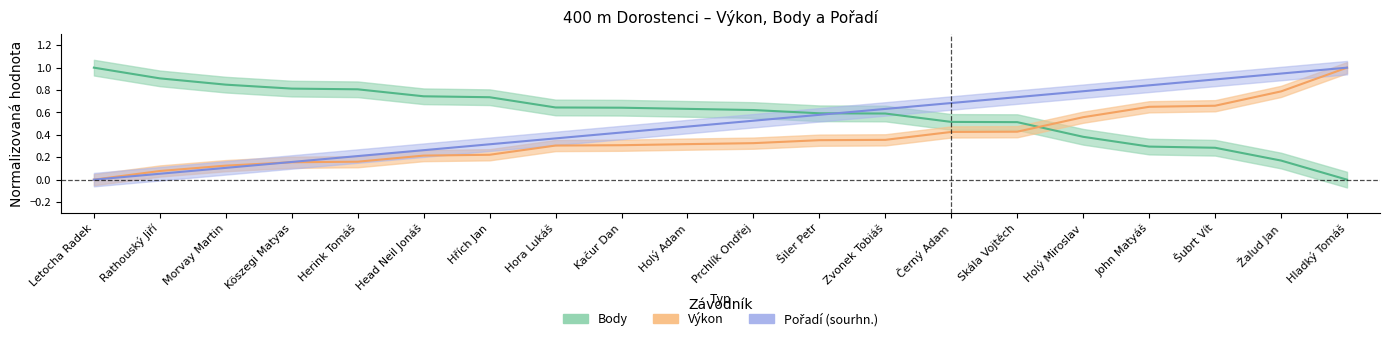

Reading left to right, extract all data points from this chart.

Výkon: Letocha Radek=0.0	Rathouský Jiří=0.1	Morvay Martin=0.1	Köszegi Matyas=0.2	Herink Tomáš=0.2	Head Neil Jonáš=0.2	Hřích Jan=0.2	Hora Lukáš=0.3	Kačur Dan=0.3	Holý Adam=0.3	Prchlík Ondřej=0.3	Šiler Petr=0.4	Zvonek Tobiáš=0.4	Černý Adam=0.4	Skála Vojtěch=0.4	Holý Miroslav=0.6	John Matyáš=0.7	Šubrt Vít=0.7	Žalud Jan=0.8	Hladký Tomáš=1.0
Body: Letocha Radek=1.0	Rathouský Jiří=0.9	Morvay Martin=0.8	Köszegi Matyas=0.8	Herink Tomáš=0.8	Head Neil Jonáš=0.7	Hřích Jan=0.7	Hora Lukáš=0.6	Kačur Dan=0.6	Holý Adam=0.6	Prchlík Ondřej=0.6	Šiler Petr=0.6	Zvonek Tobiáš=0.6	Černý Adam=0.5	Skála Vojtěch=0.5	Holý Miroslav=0.4	John Matyáš=0.3	Šubrt Vít=0.3	Žalud Jan=0.2	Hladký Tomáš=0.0
Pořadí (sourhn.): Letocha Radek=0.0	Rathouský Jiří=0.1	Morvay Martin=0.1	Köszegi Matyas=0.2	Herink Tomáš=0.2	Head Neil Jonáš=0.3	Hřích Jan=0.3	Hora Lukáš=0.4	Kačur Dan=0.4	Holý Adam=0.5	Prchlík Ondřej=0.5	Šiler Petr=0.6	Zvonek Tobiáš=0.6	Černý Adam=0.7	Skála Vojtěch=0.7	Holý Miroslav=0.8	John Matyáš=0.8	Šubrt Vít=0.9	Žalud Jan=0.9	Hladký Tomáš=1.0